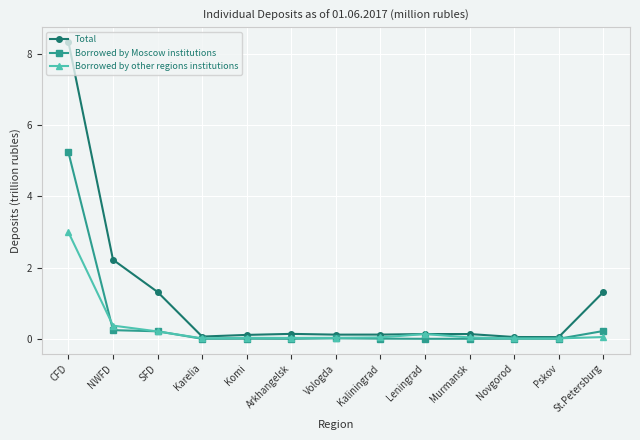

Which series has the largest total across all categories?

Total